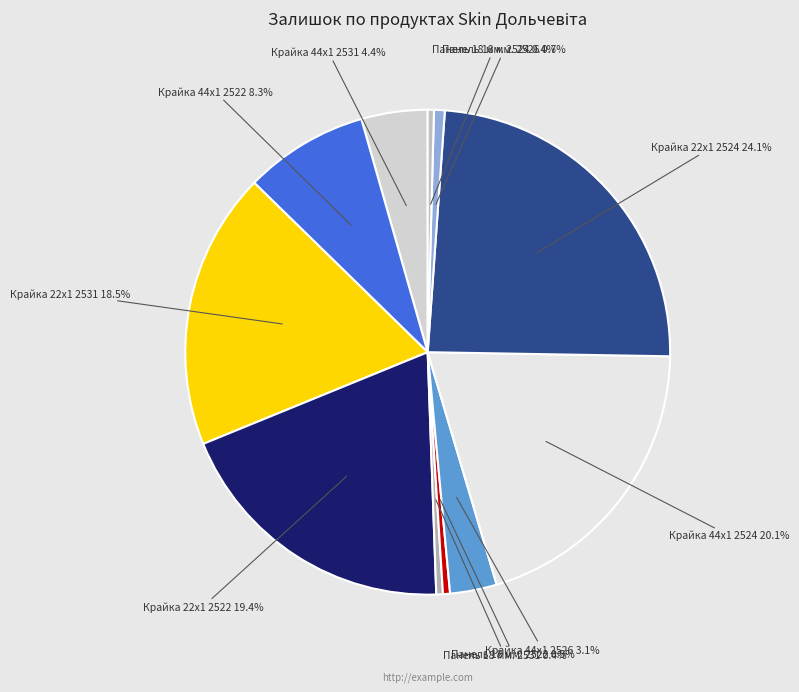

Between Крайка 44x1 2522 and Крайка 22x1 2531, which is larger?

Крайка 22x1 2531